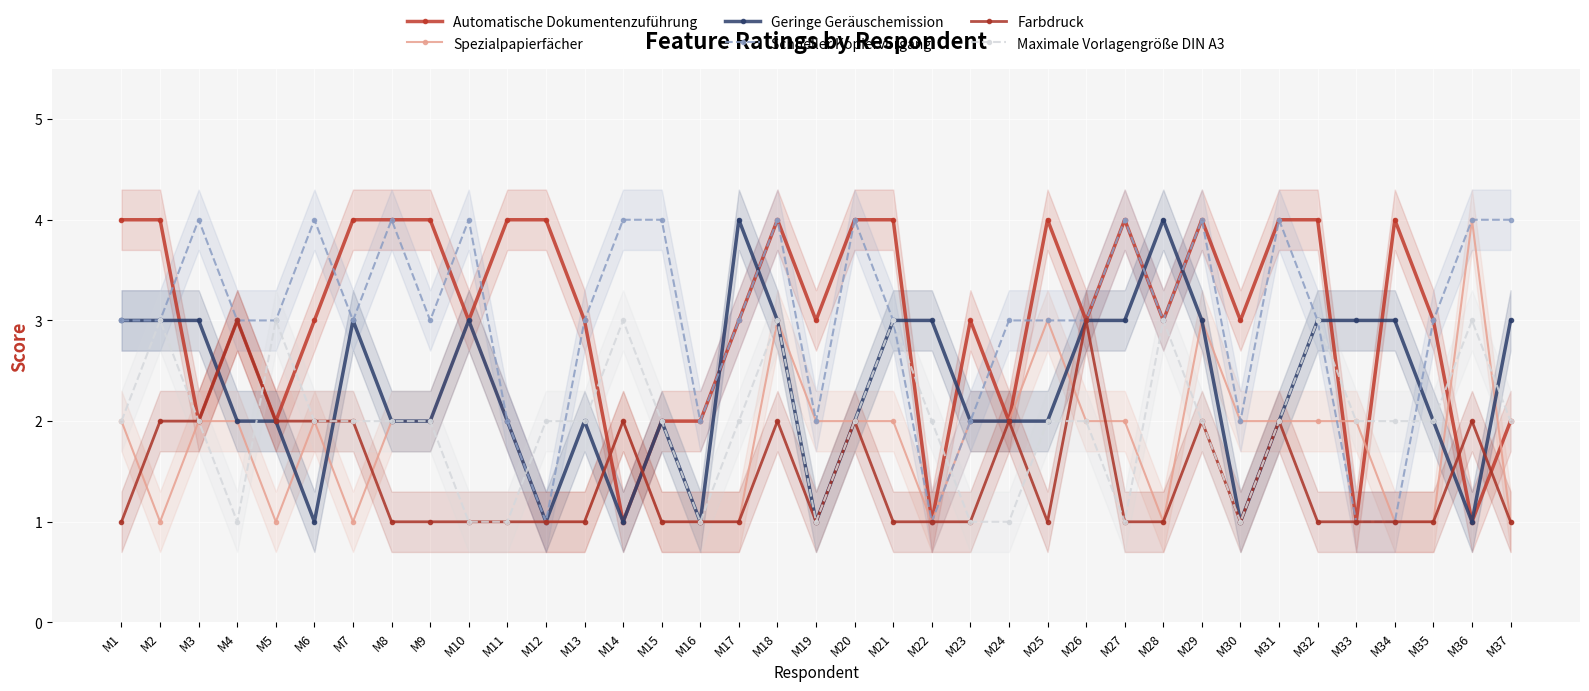

What is the sum of the Geringe Geräuschemission values at M11 and M32?

5